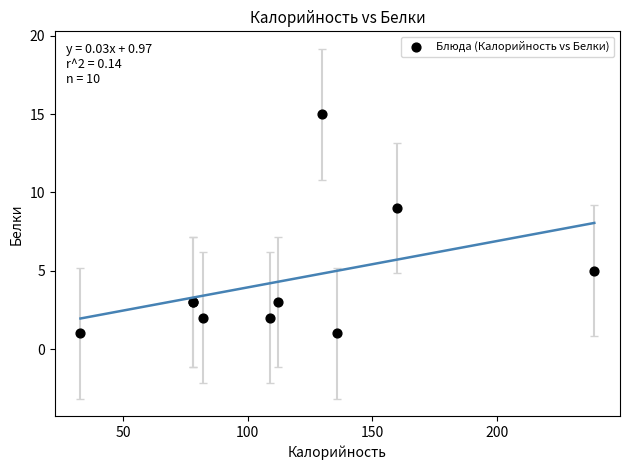

What Y value in the scatter plot is closest to 8?

9